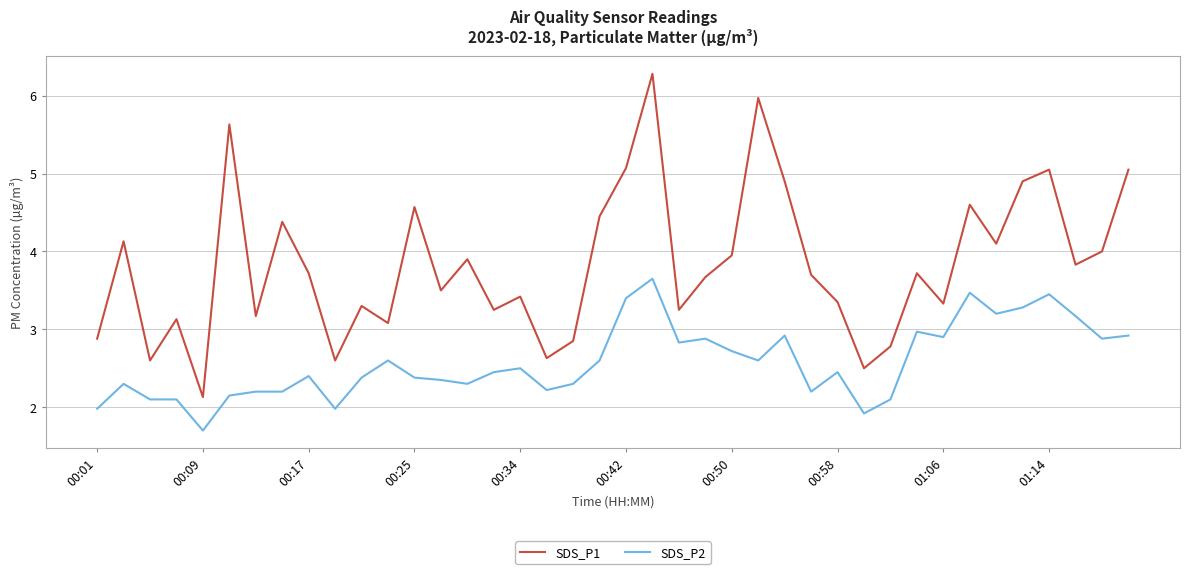

What is the greatest value displayed?

6.3